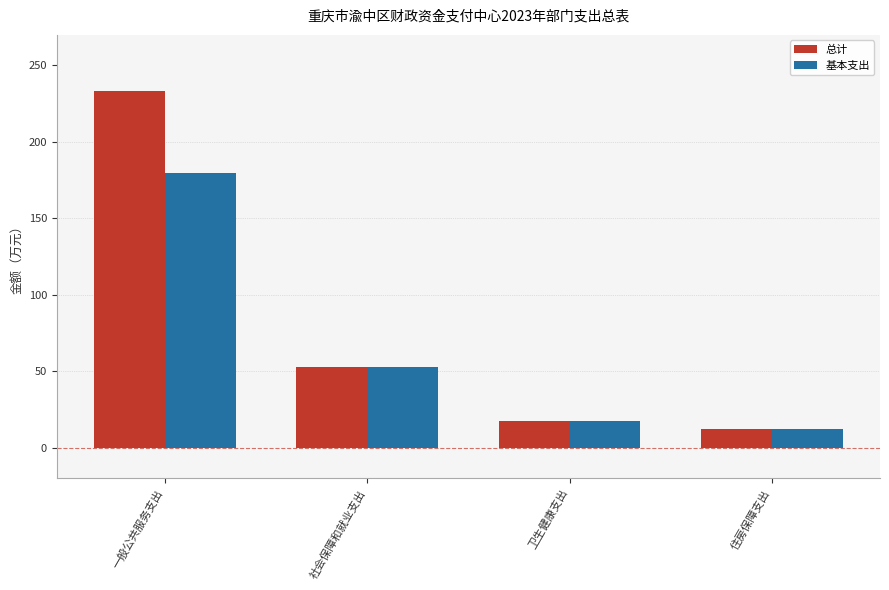

What position from the left is 卫生健康支出?

3